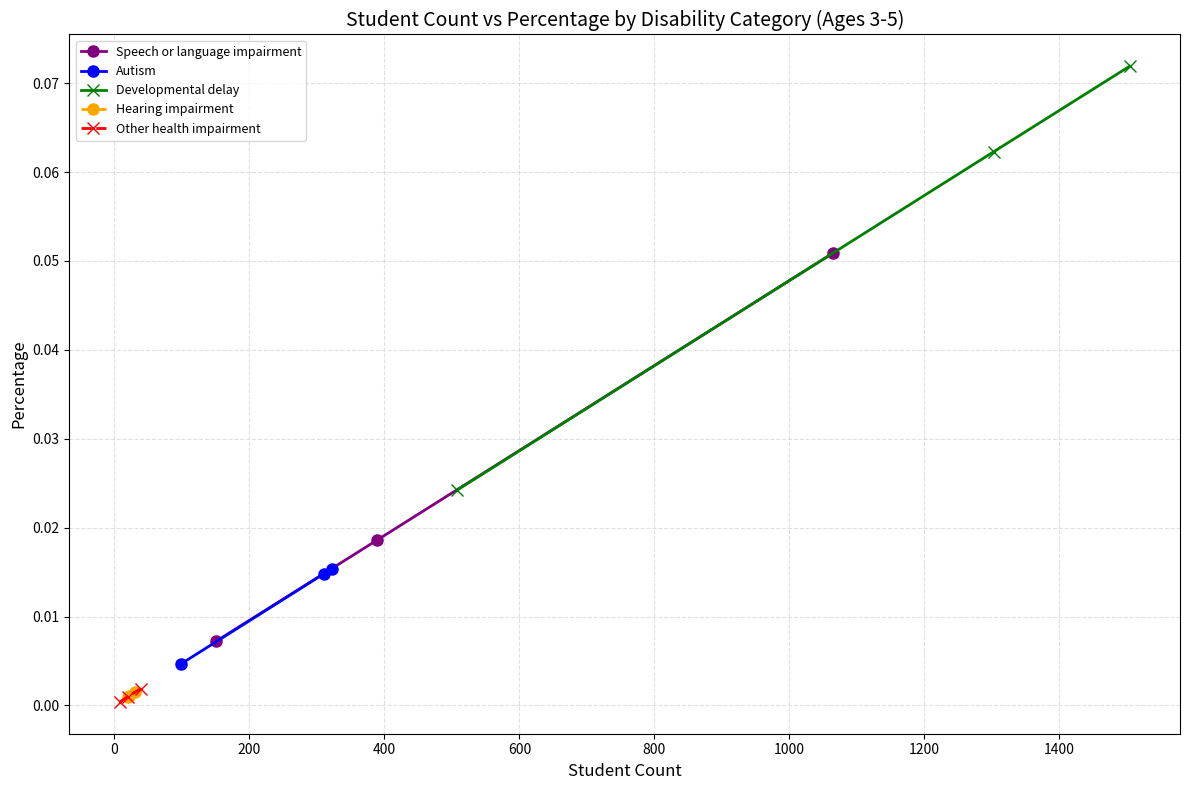

At how many categories does at least one series exceed 0?

3